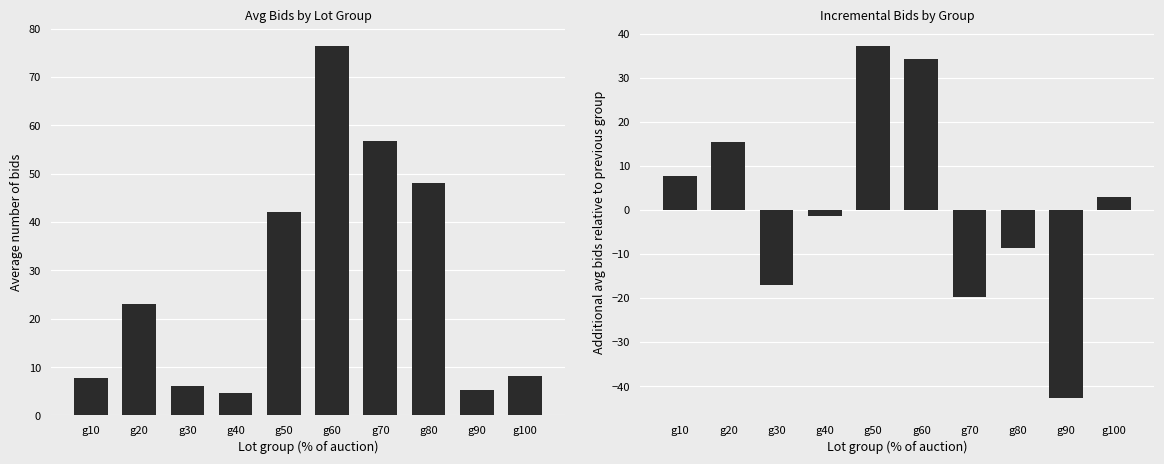

Reading right to left, what are all the values shown in this chart?

Number of Bids: 8.2	5.3	48.0	56.7	76.3	42.0	4.7	6.0	23.0	7.7
Additional Bids: 2.9	-42.7	-8.7	-19.7	34.3	37.3	-1.3	-17.0	15.3	7.7